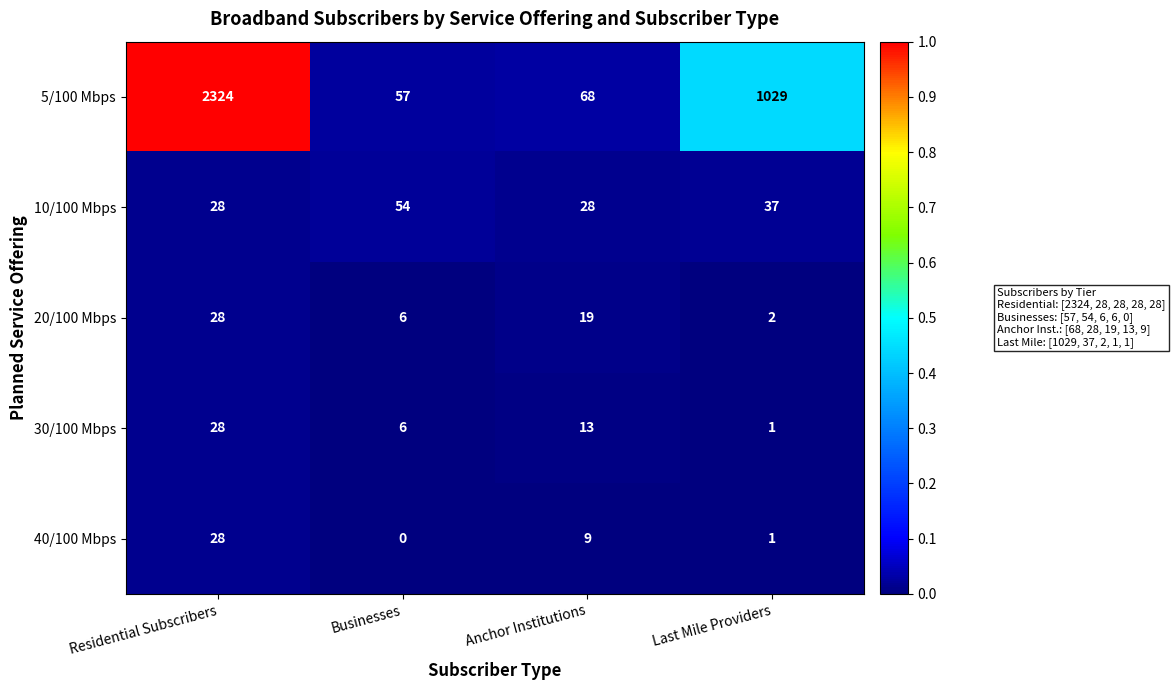

How many series are shown in this chart?

5